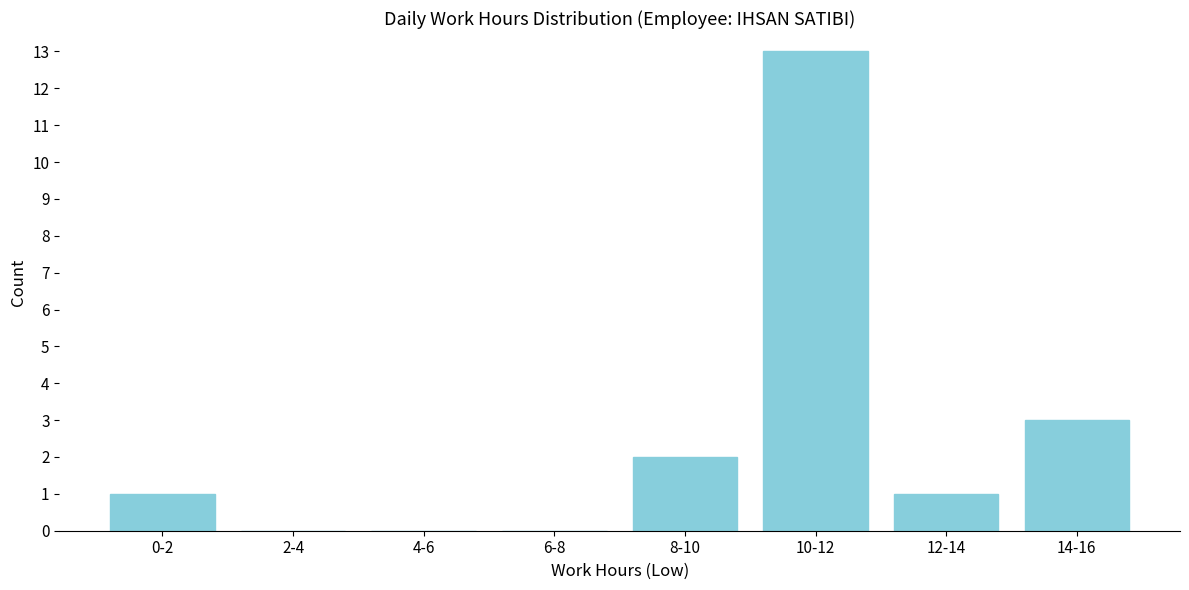

Reading left to right, what are all the values shown in this chart?

0-2=1	2-4=0	4-6=0	6-8=0	8-10=2	10-12=13	12-14=1	14-16=3